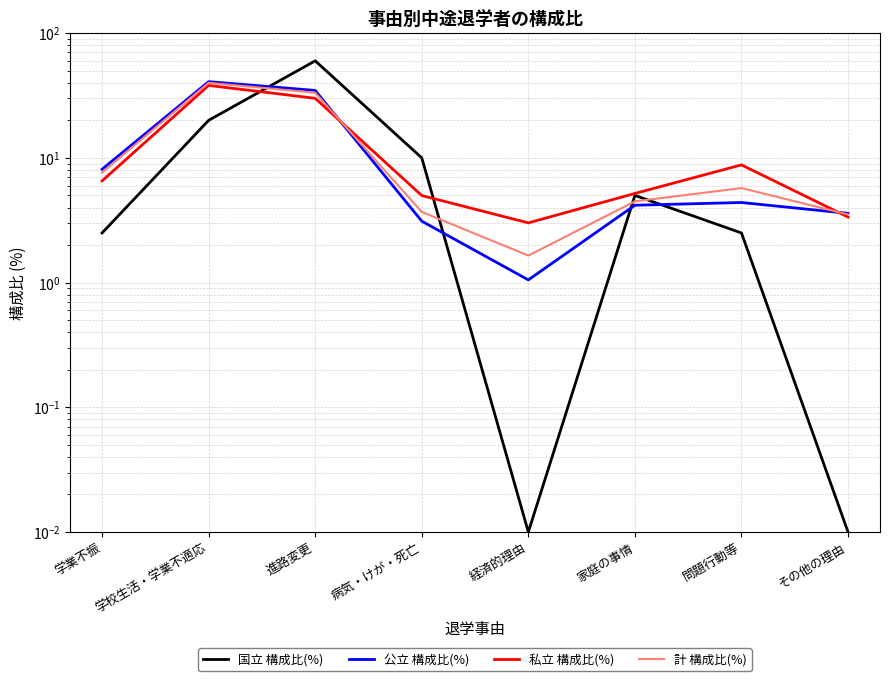

What is the difference between the 計 構成比(%) values at 学校生活・学業不適応 and 病気・けが・死亡?

36.3